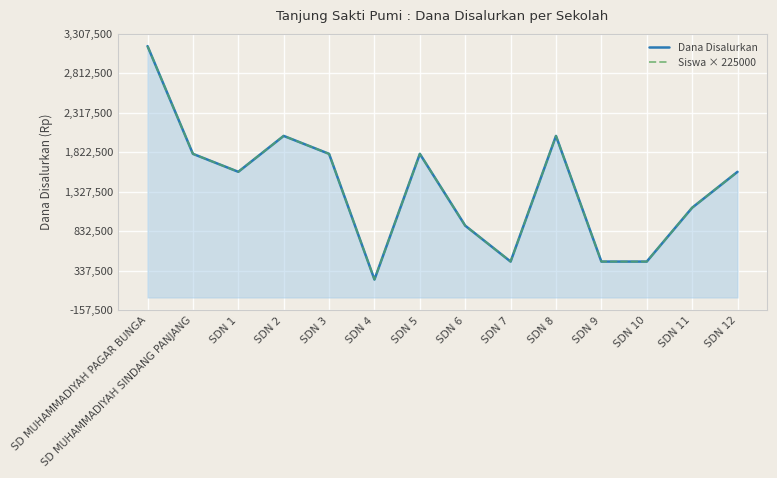

Rank the series at SDN 2 from highest to lowest value.

Dana Disalurkan, Siswa × 225000